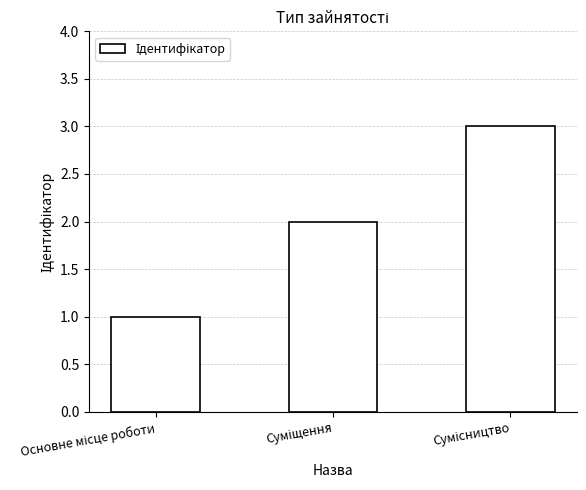

How many bars are there in total?

3